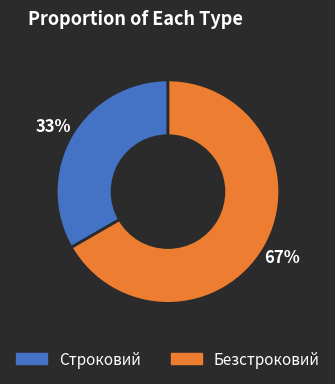

Is the sum of Безстроковий and Строковий greater than half?

Yes